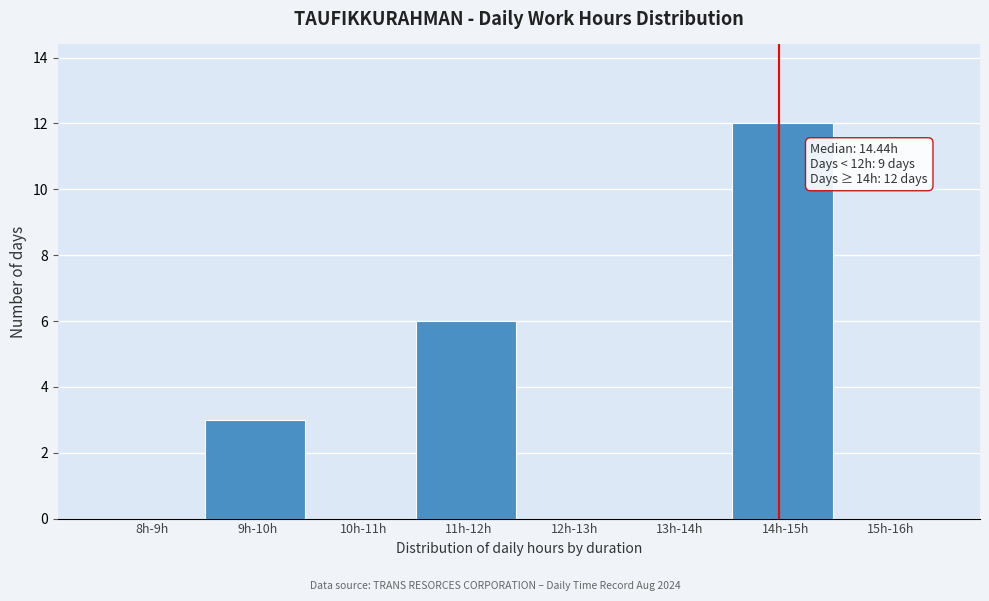

Reading left to right, extract all data points from this chart.

8h-9h=0	9h-10h=3	10h-11h=0	11h-12h=6	12h-13h=0	13h-14h=0	14h-15h=12	15h-16h=0